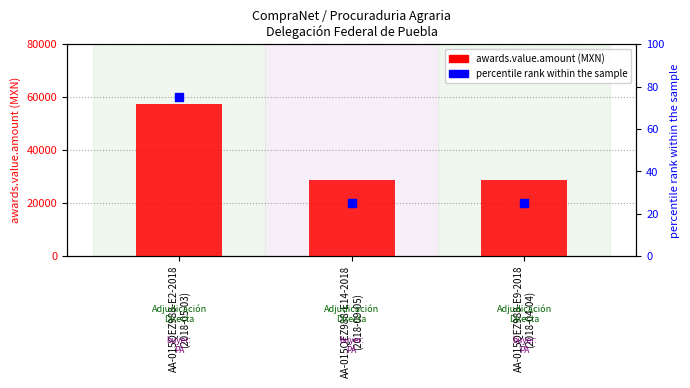

Which series has the widest spread of Y values?

awards.value.amount (MXN)